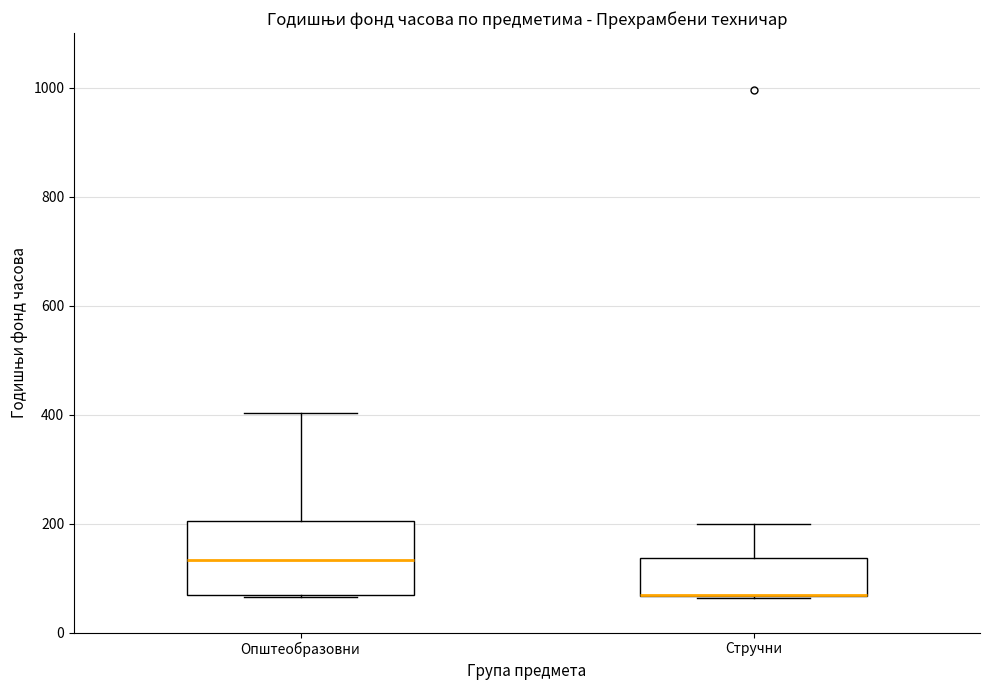

Where is the upper edge of the box for Стручни on the y-axis? The values are not printed on the chart, so give them approximately, as read against the axis.

140